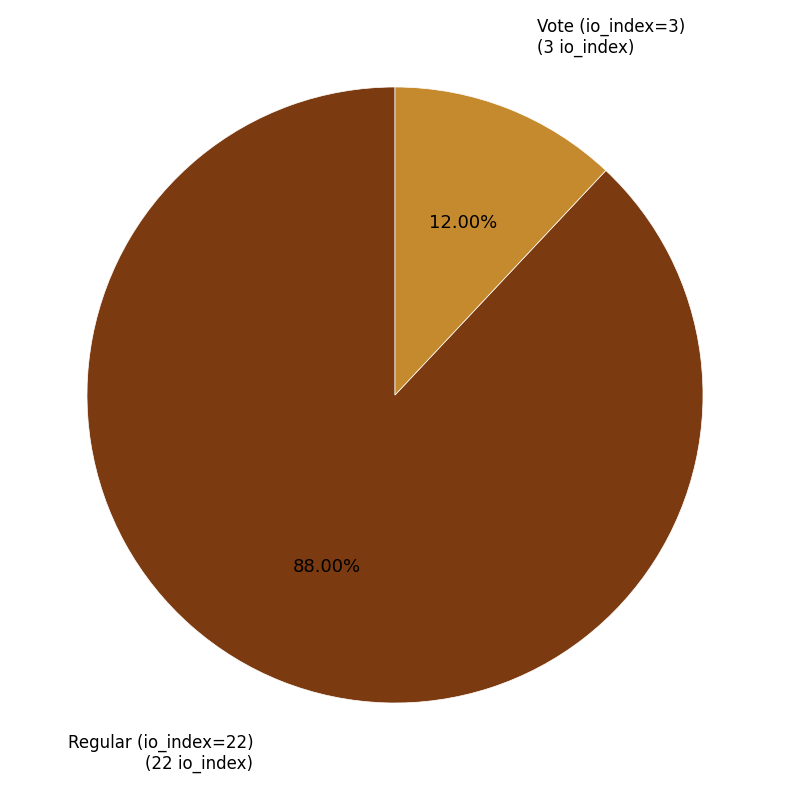

To the nearest percent, what is the difference between the largest and smallest slice percentages?

76%